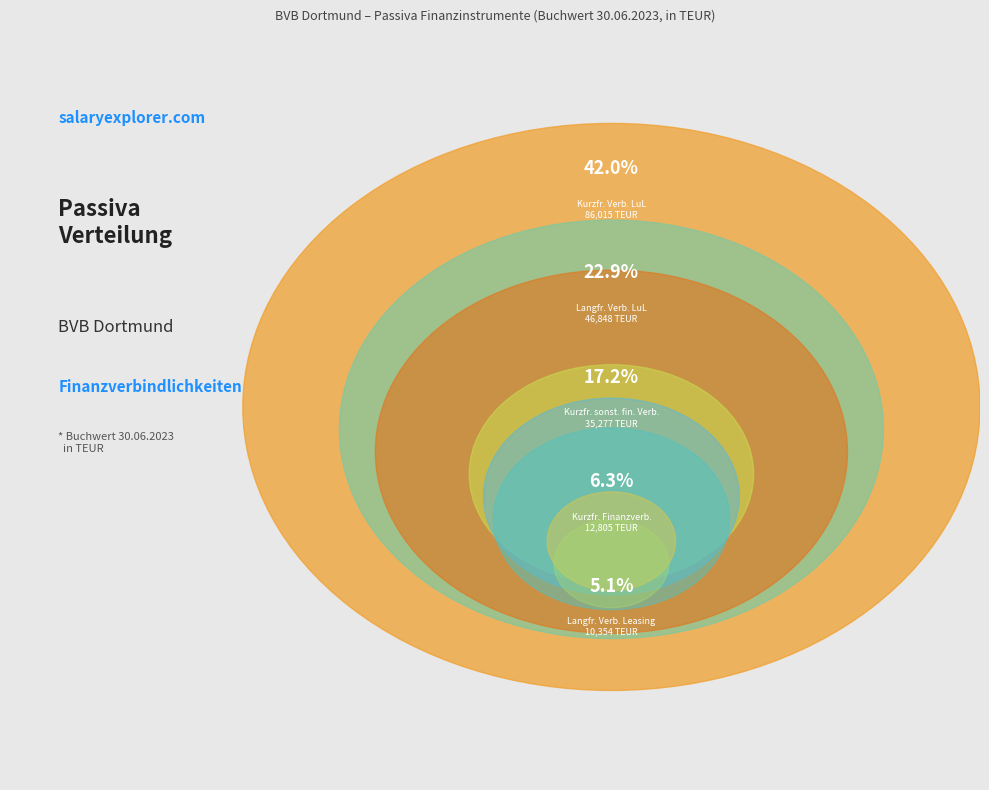

Which category has the biggest portion of the pie?

Kurzfristige Verbindlichkeiten aus LuL